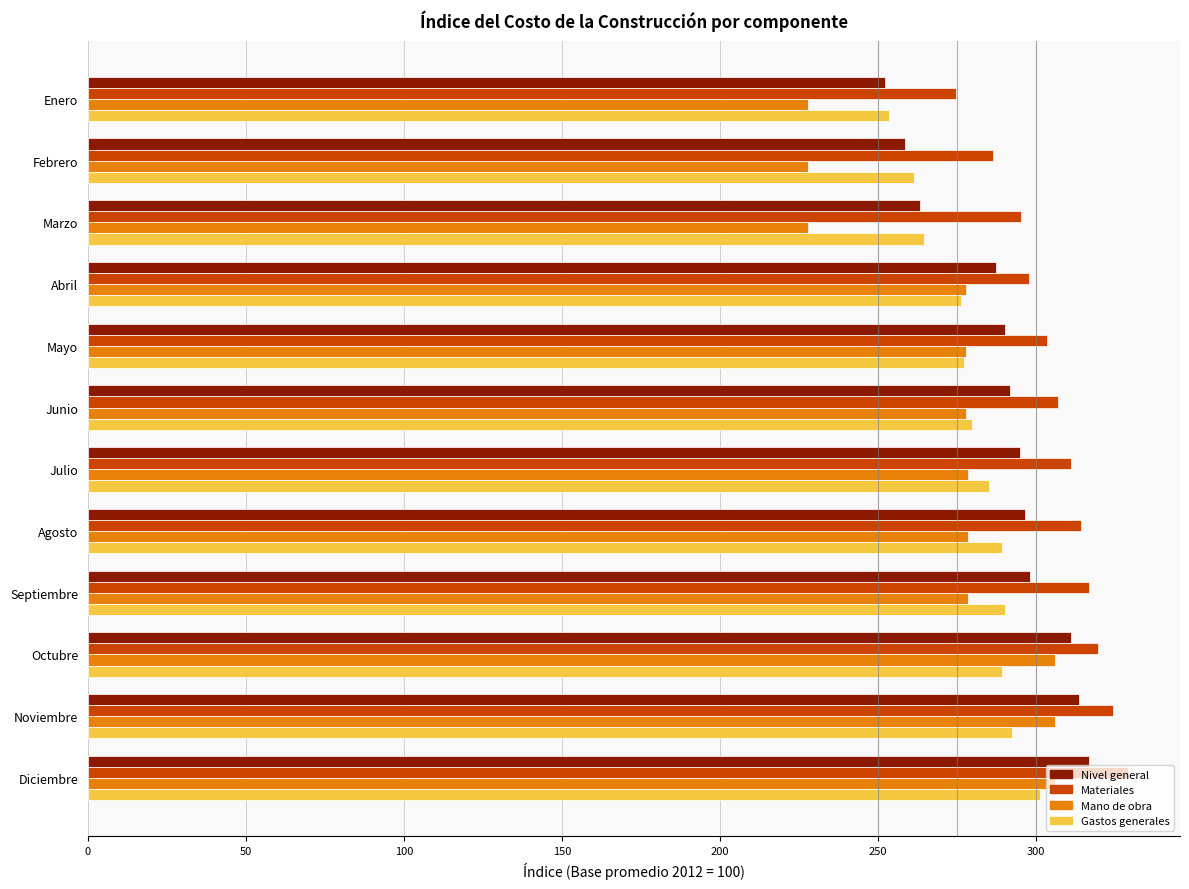

What is the difference between the maximum and second lowest values in the Mano de obra series?

78.3